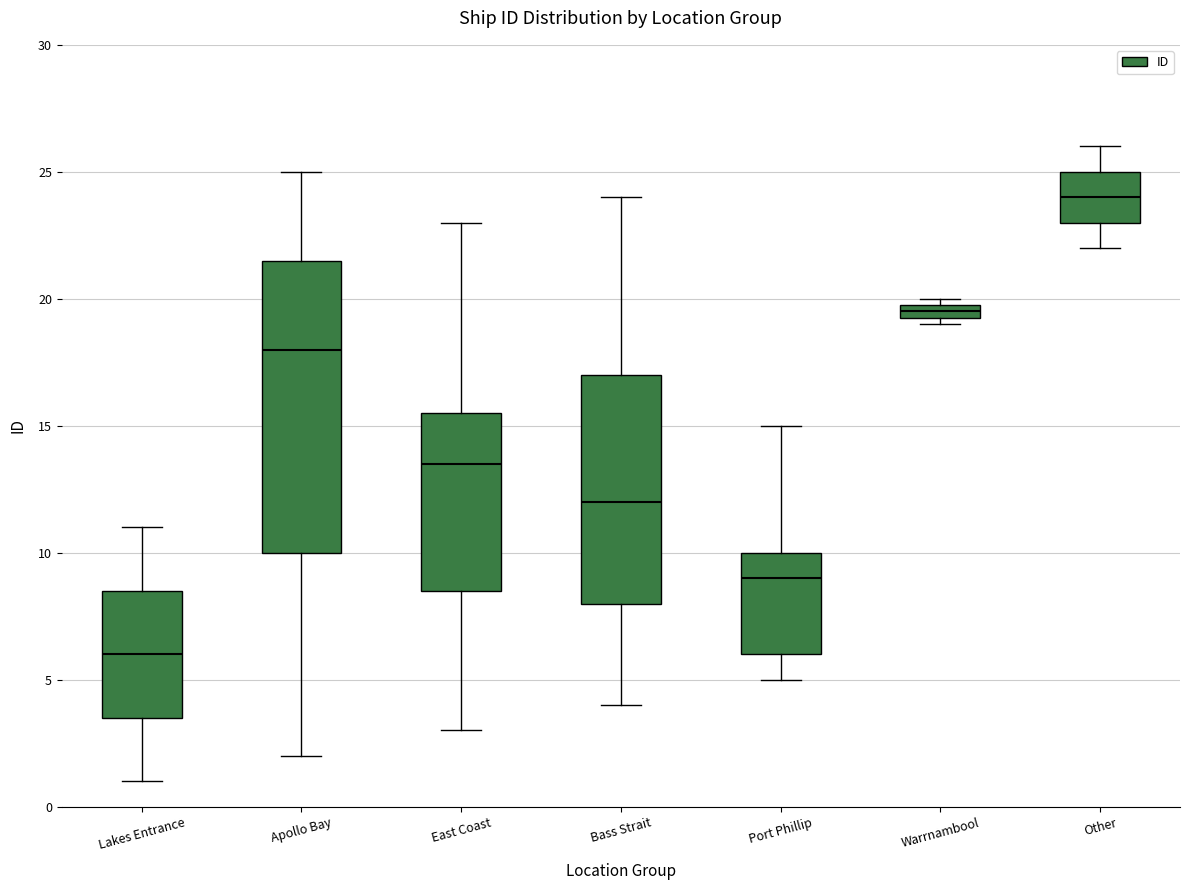

Which box's median line is the lowest?

Lakes Entrance